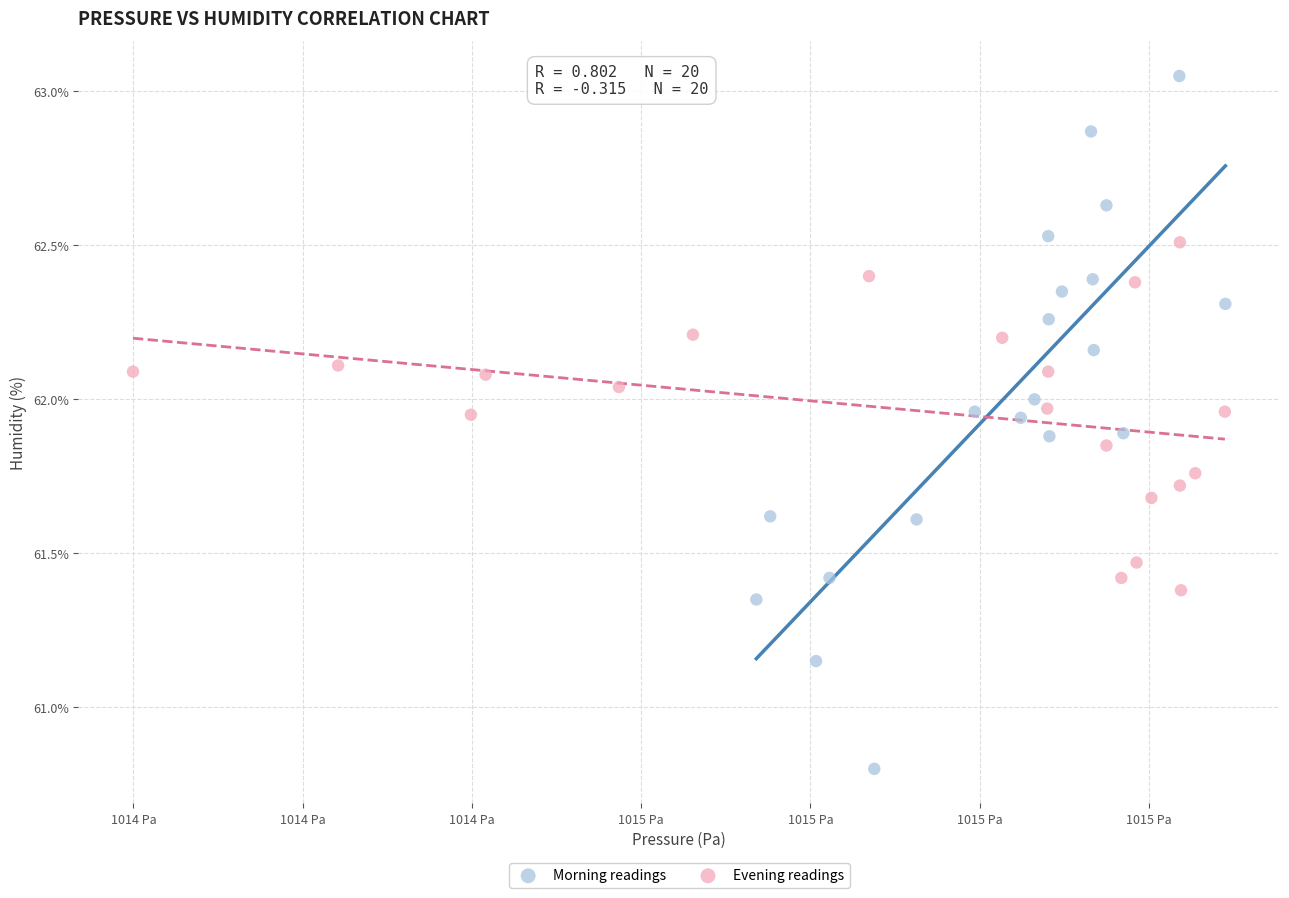

Which series contains the highest Y value?

Morning readings